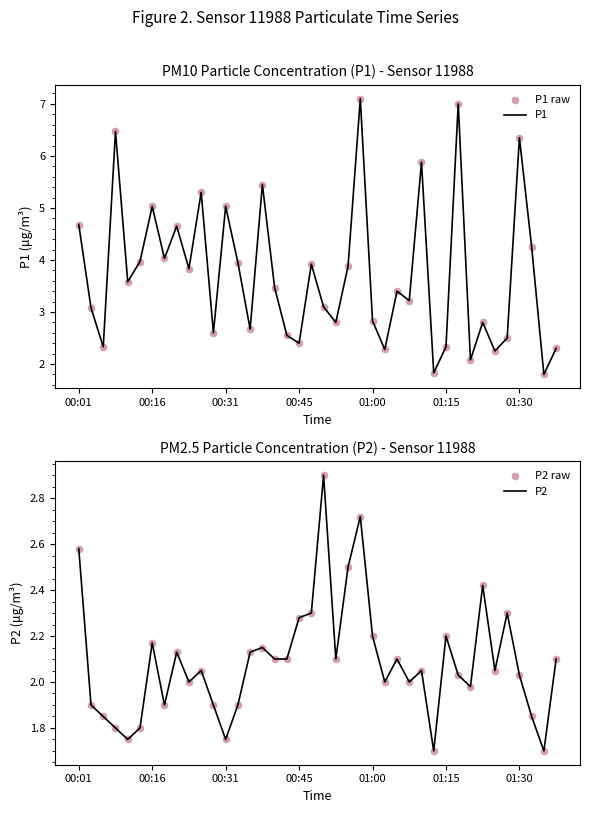

At how many categories does at least one series exceed 3?

24